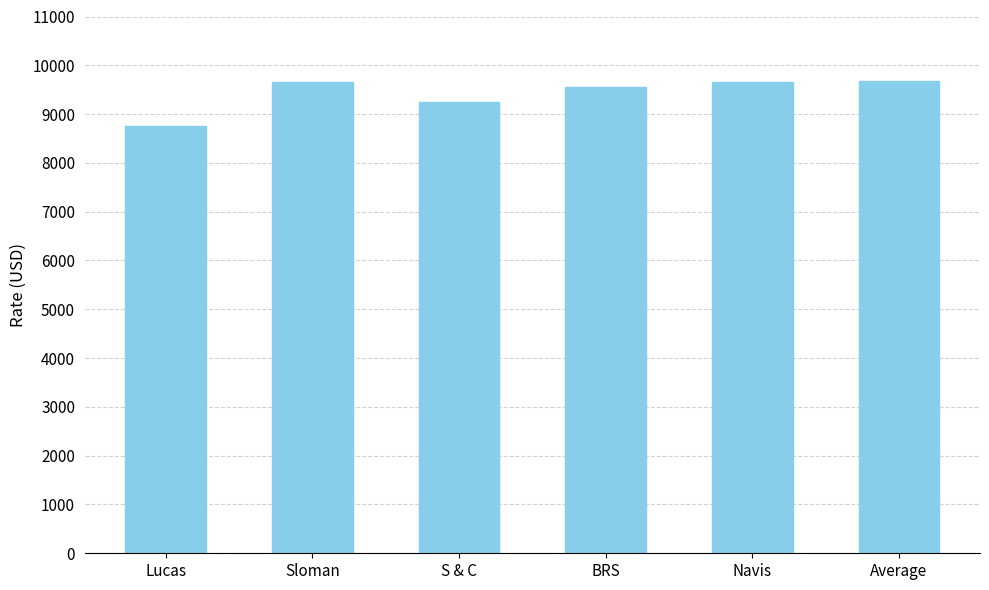

What is the label of the 4th bar from the right?

S & C